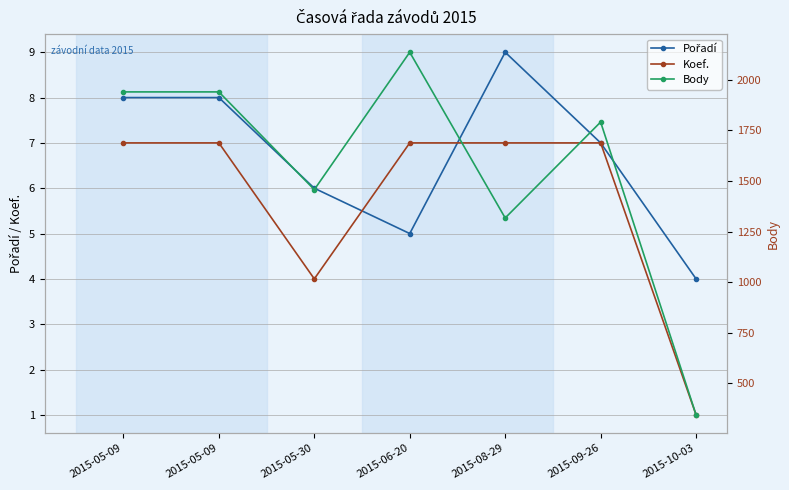

Between 2015-08-29 and 2015-06-20, which is larger?

2015-08-29